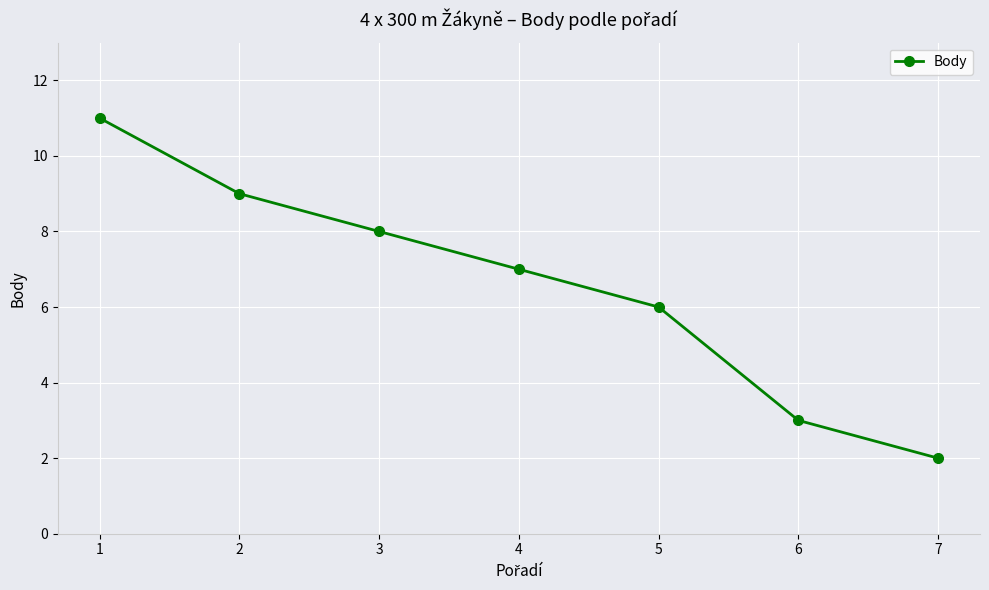

What is the ratio of the value at 4 to the value at 3?

0.9